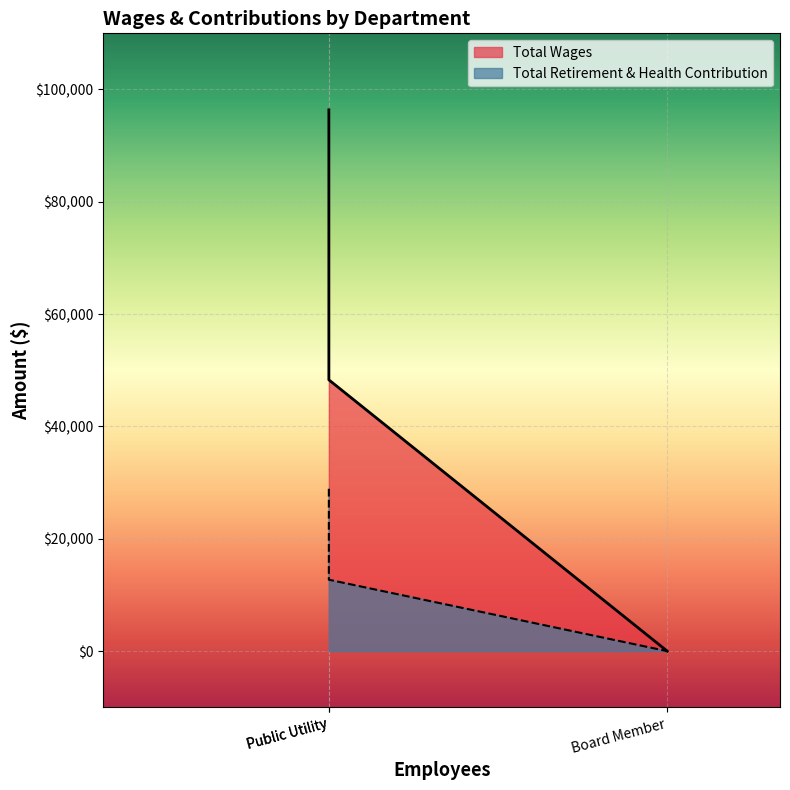

List the series in order of their peak value, highest first.

Total Wages, Total Retirement & Health Contribution